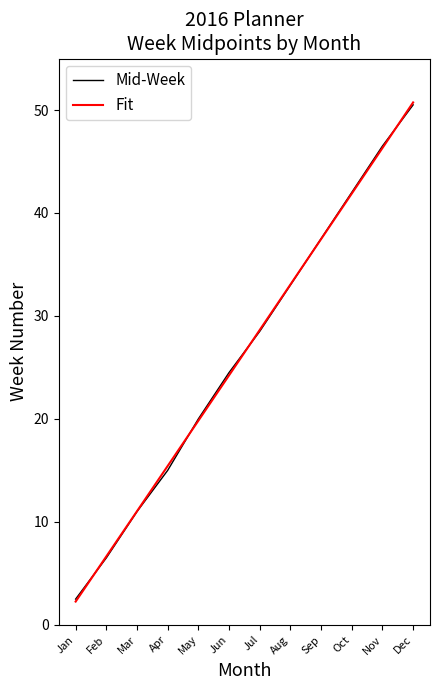

Is it true that Fit equals 76.9 at Nov?

False